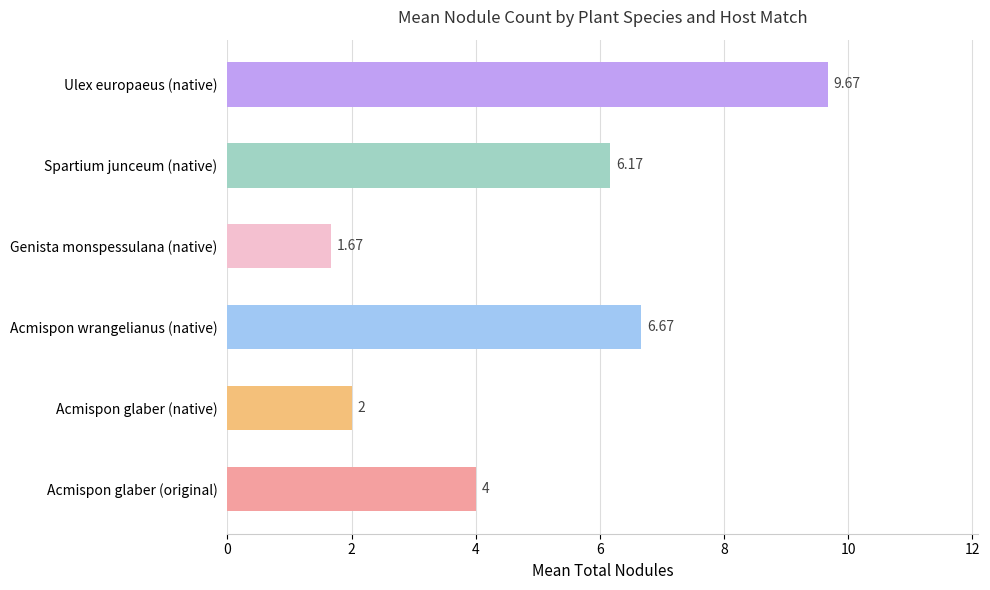

Which has a higher value, Acmispon glaber (native) or Acmispon wrangelianus (native)?

Acmispon wrangelianus (native)